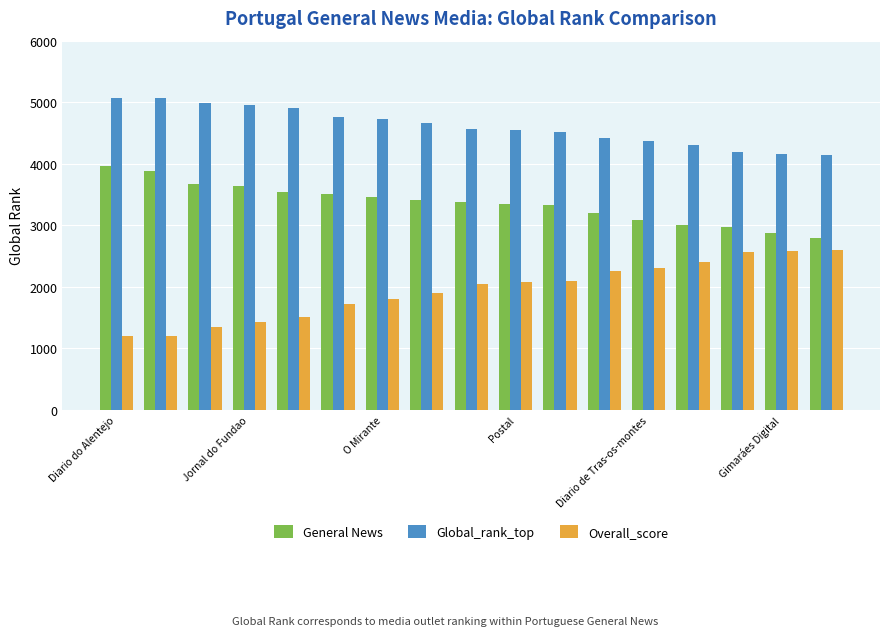

How many data points in General News are less than 3375?

8